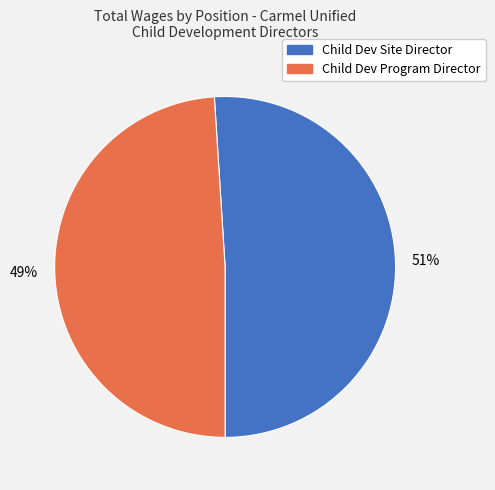

True or false: Child Dev Site Director accounts for 51% of the total.

True